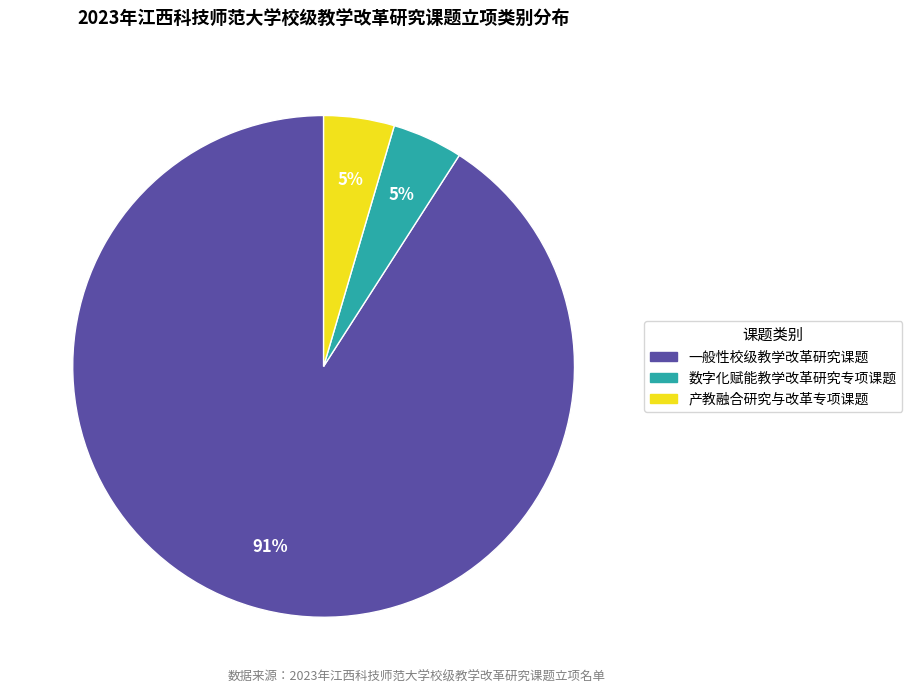

Between 一般性校级教学改革研究课题 and 产教融合研究与改革专项课题, which is larger?

一般性校级教学改革研究课题